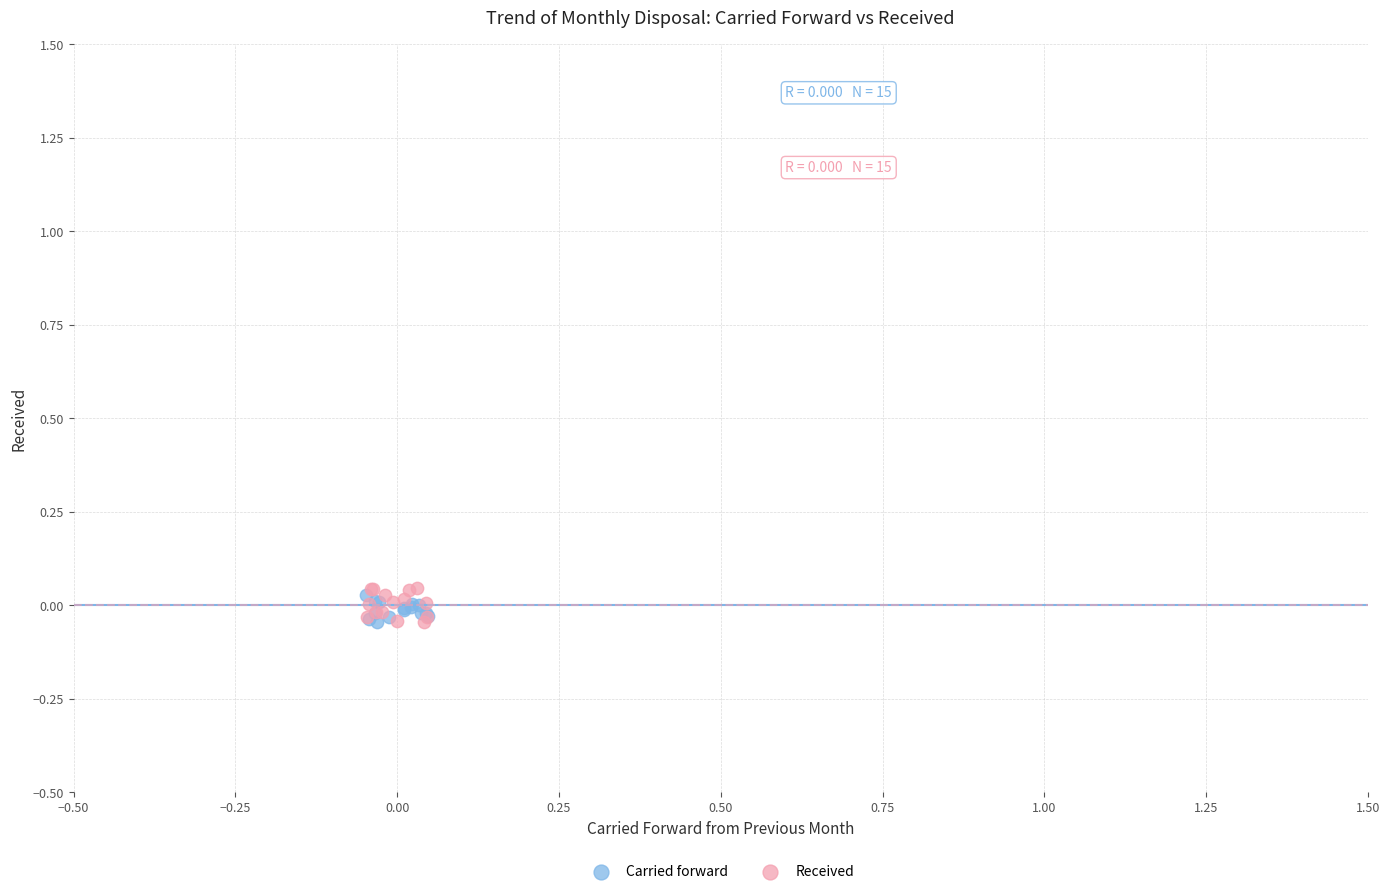

Which series has the largest Y range (max minus min)?

Received